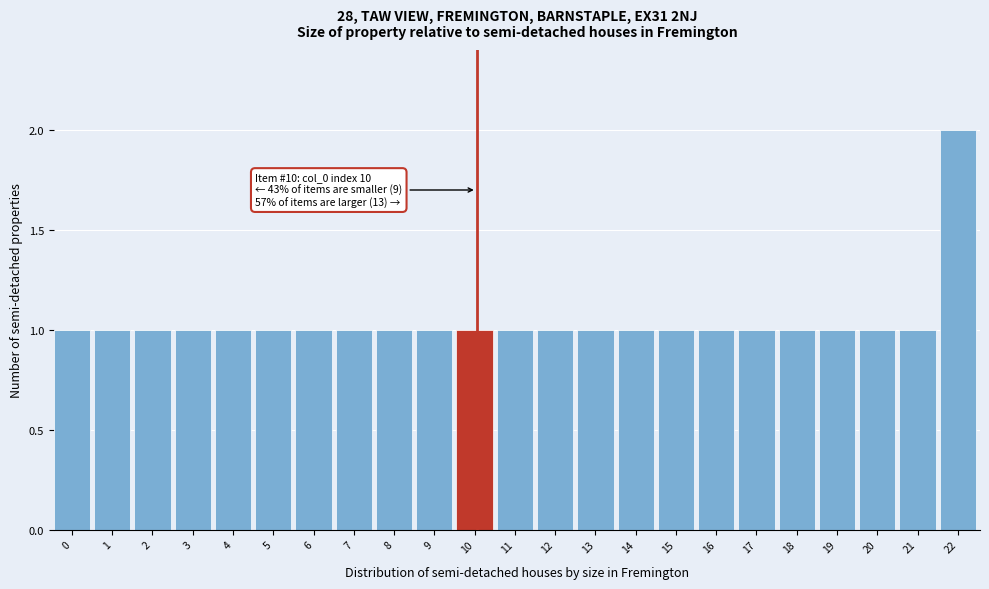

Reading left to right, what are all the values shown in this chart?

1	1	1	1	1	1	1	1	1	1	1	1	1	1	1	1	1	1	1	1	1	1	2